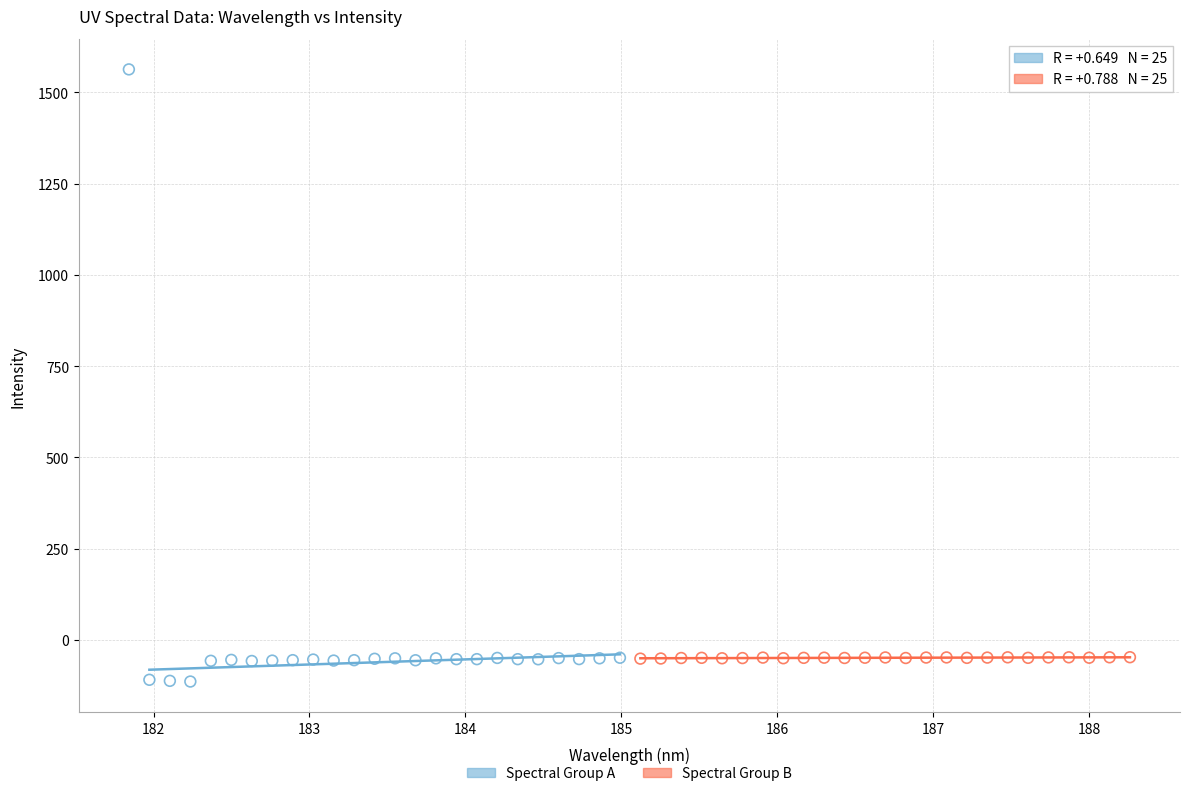

Which series reaches the maximum Y coordinate?

Spectral Group A